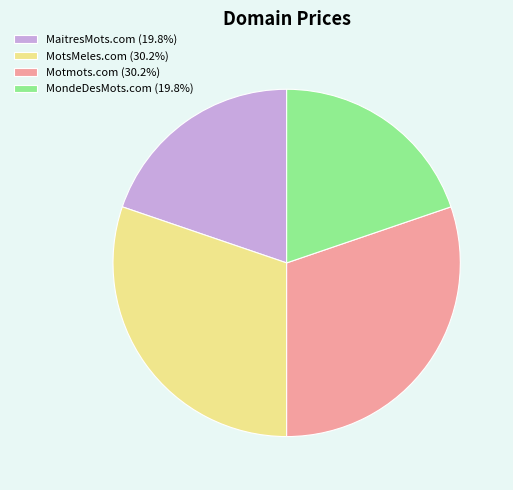

Does MaitresMots.com represent more than half of the total?

No